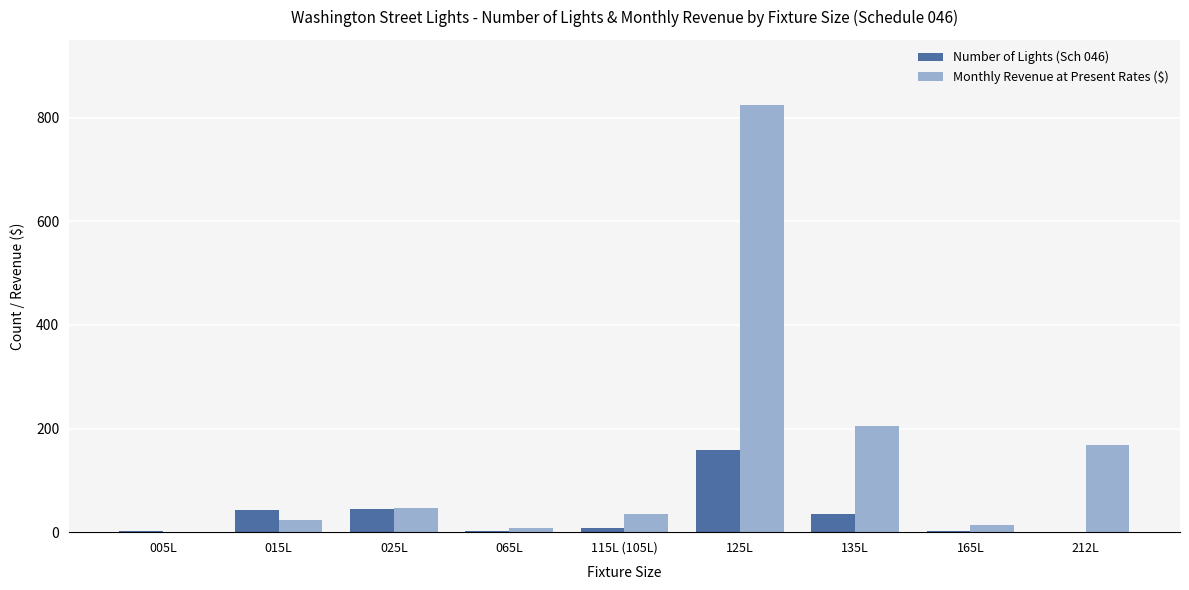

What is the sum of the Number of Lights (Sch 046) values at 025L and 135L?

81.0